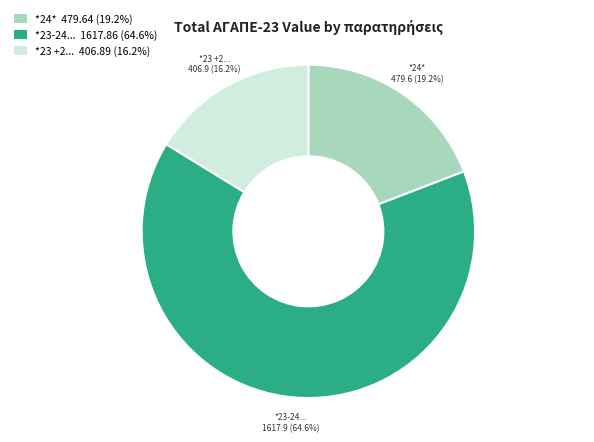

Does any single category account for the majority?

Yes